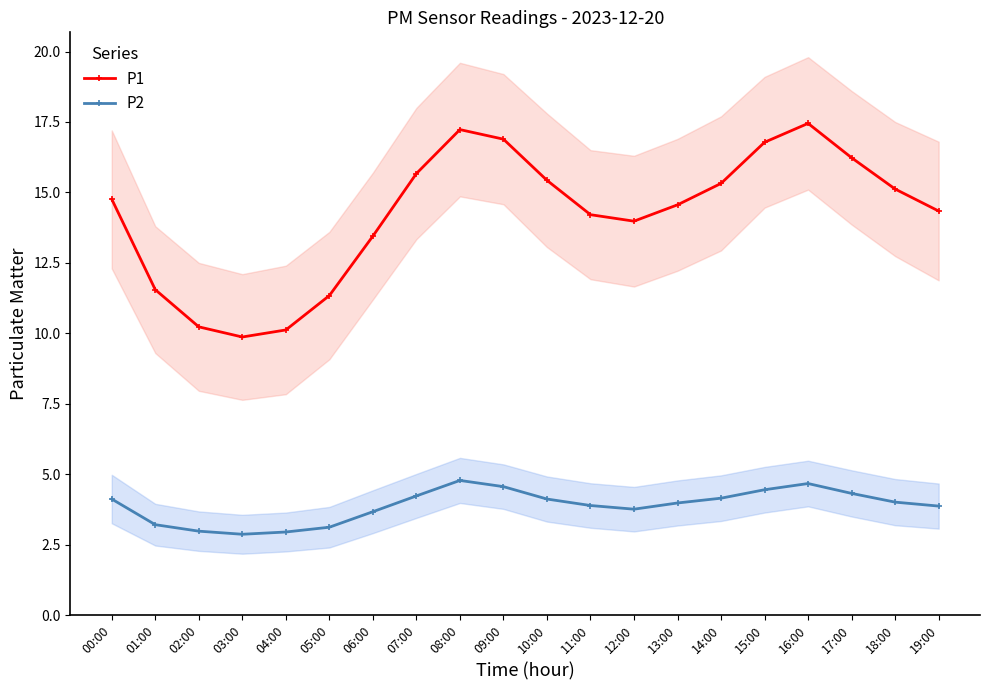

Where is the first local maximum for P1?

08:00